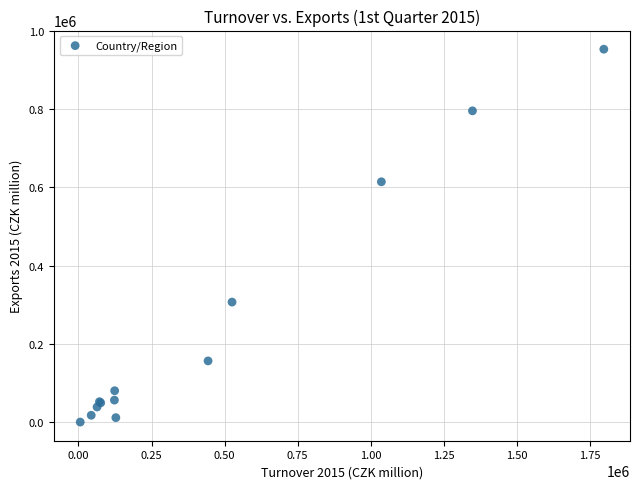

What Y value in the scatter plot is closest to 476688?

614212